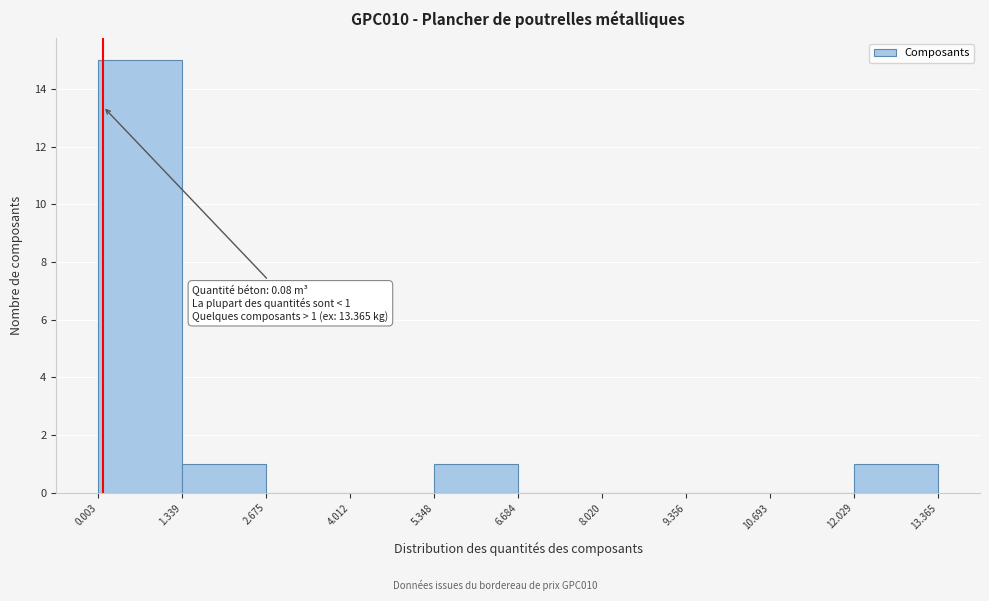

Which range on the x-axis has the tallest bar?

0.003 to 1.339